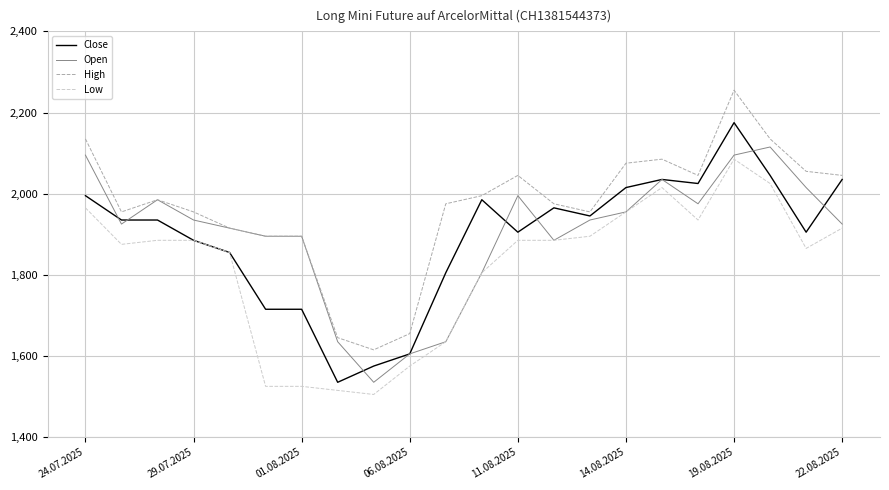

What is the minimum value shown in the chart?

1505